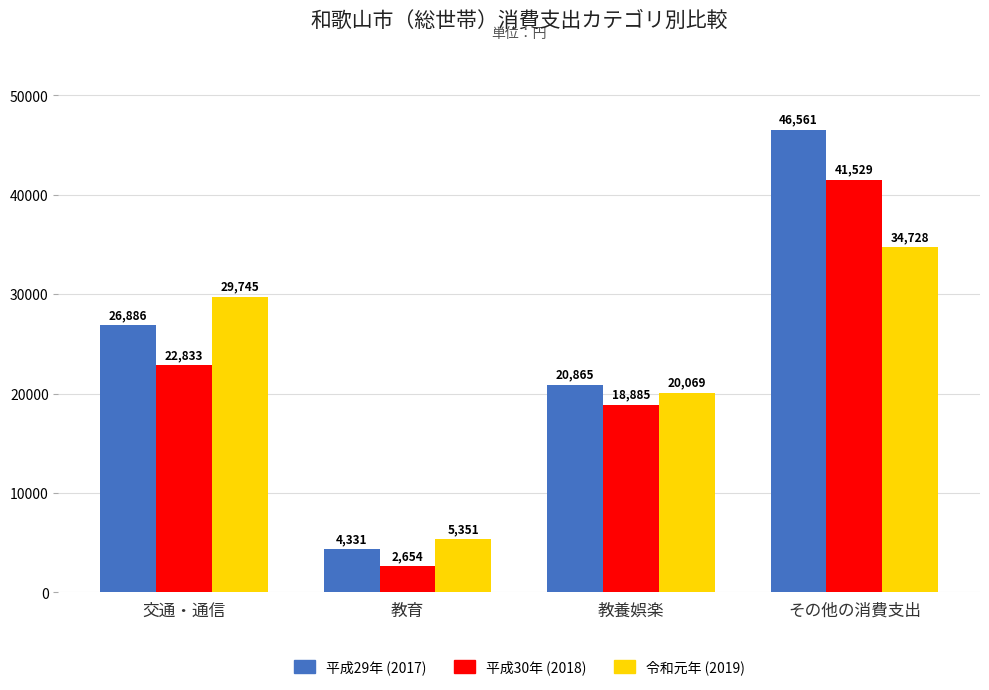

What are all the series names shown in the legend?

平成29年 (2017), 平成30年 (2018), 令和元年 (2019)